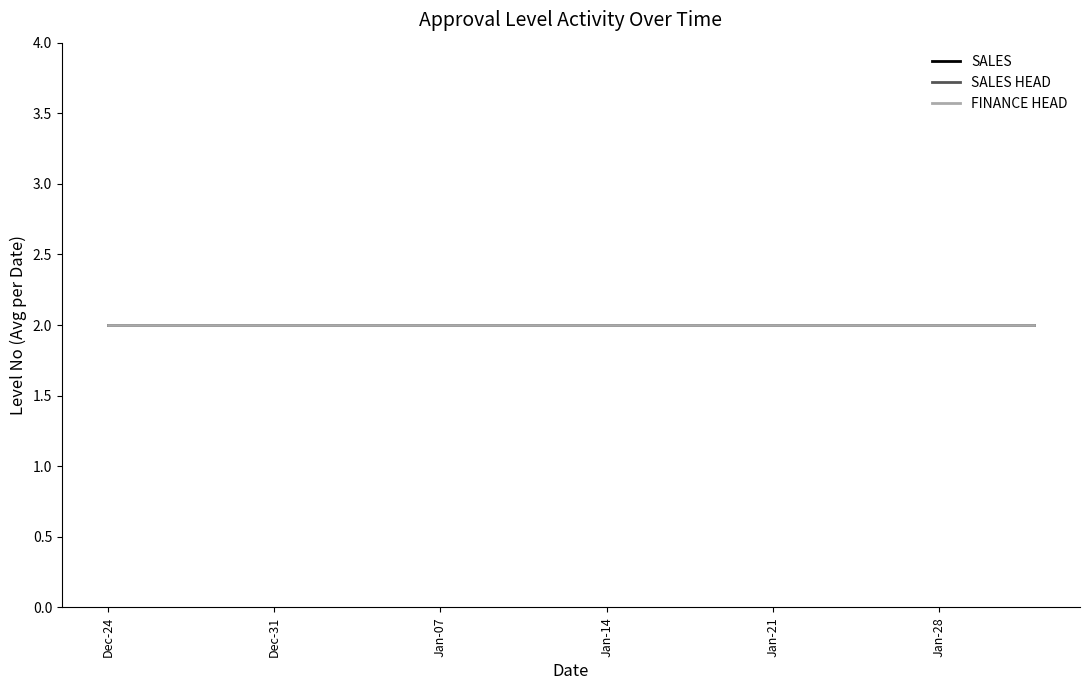

What is the label of the 8th point from the right?

2025-01-13